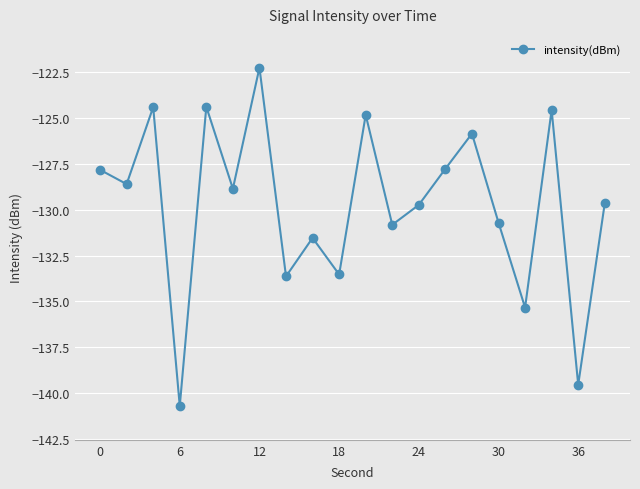

How many interior local valleys (lower than both neighbors) does the data have?

8